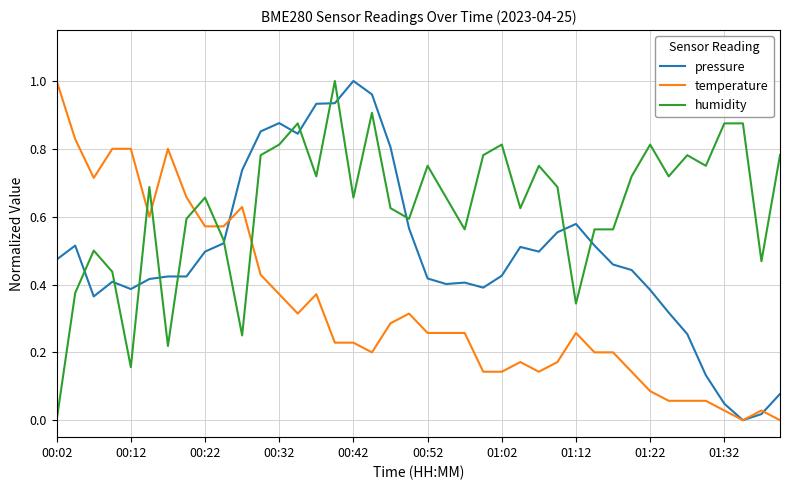

How many lines are shown in the chart?

3